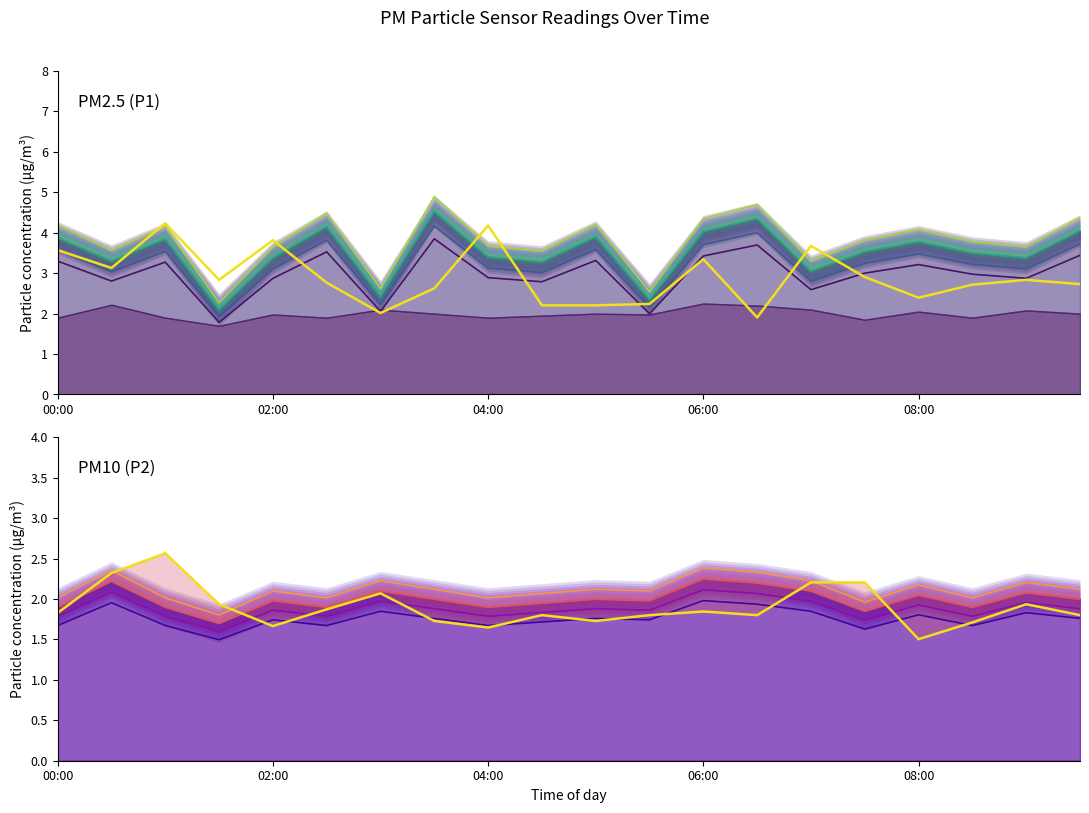

How many times do P1 and P2 cross each other?

2